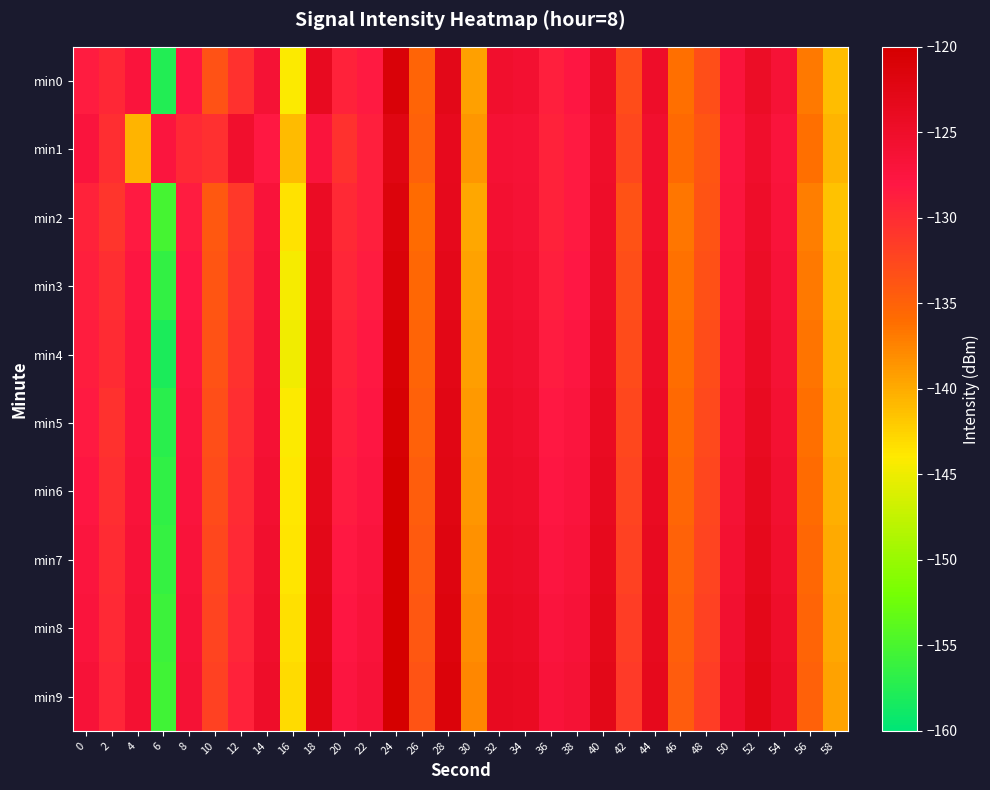

Which category has the highest value across all series?

24